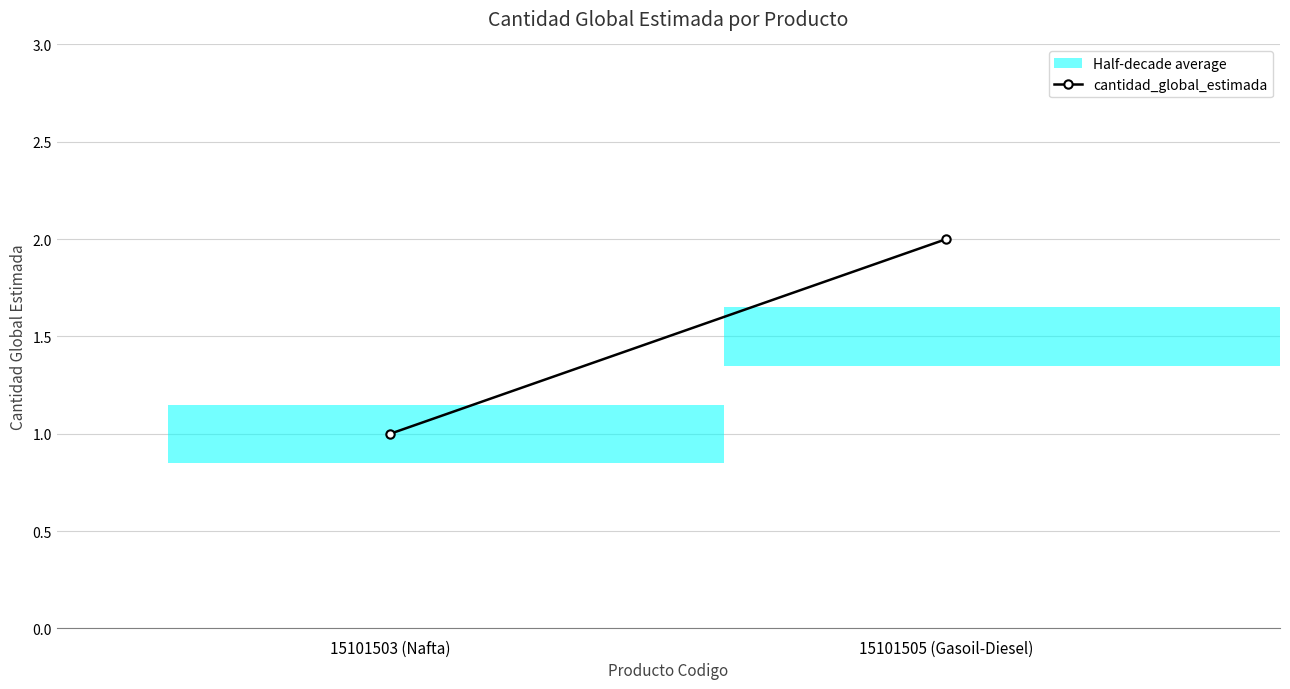

Between 15101503 (Nafta) and 15101505 (Gasoil-Diesel), which is larger?

15101505 (Gasoil-Diesel)